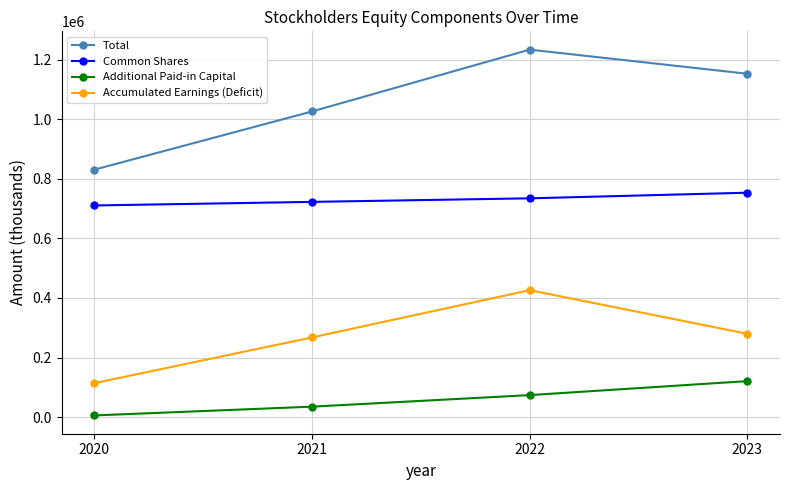

What is the total value across all series at 2021?

2051186